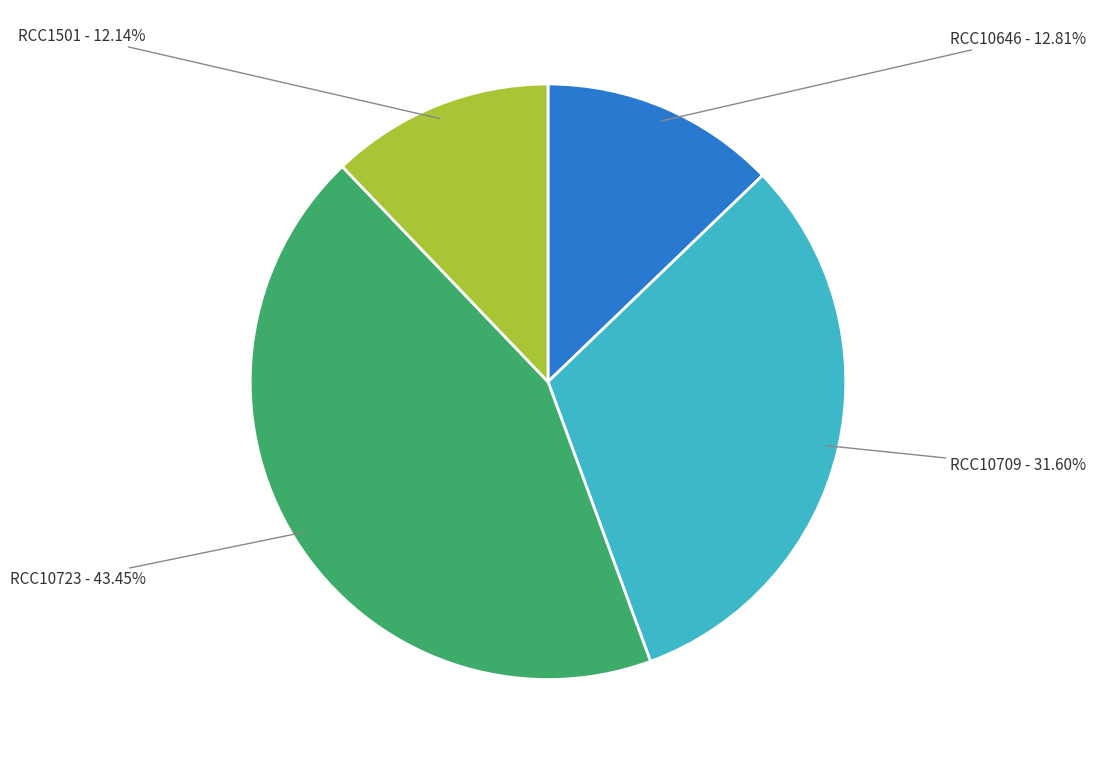

Rank the categories by value from lowest to highest.

RCC1501, RCC10646, RCC10709, RCC10723